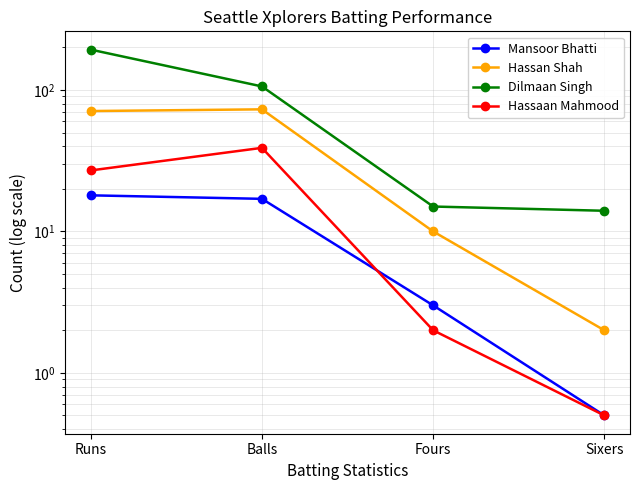

What is the label of the 1st point from the right?

Sixers